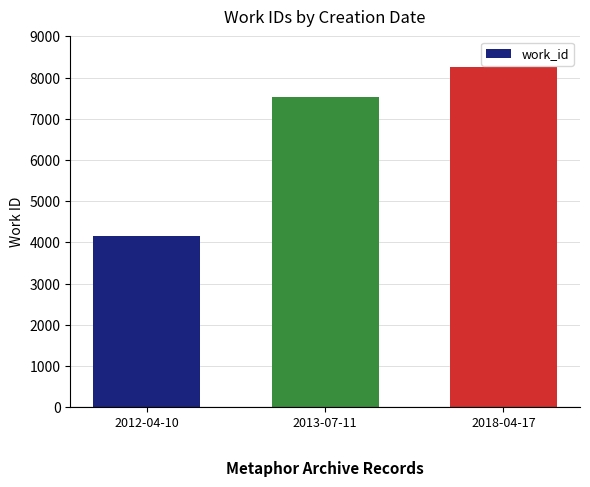

Rank the categories by value from highest to lowest.

2018-04-17, 2013-07-11, 2012-04-10